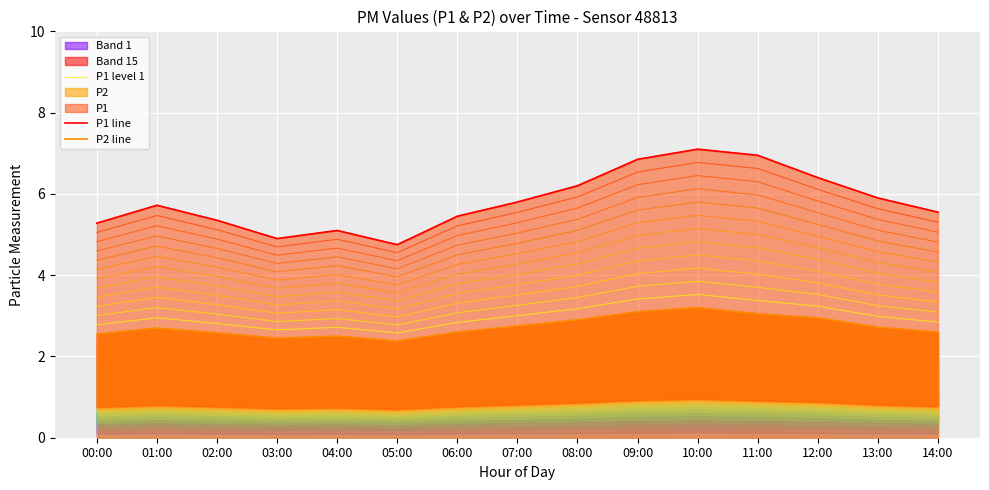

At 01:00, list the series in order from largest to smallest.

P1 line, P1 level 1, P2 line